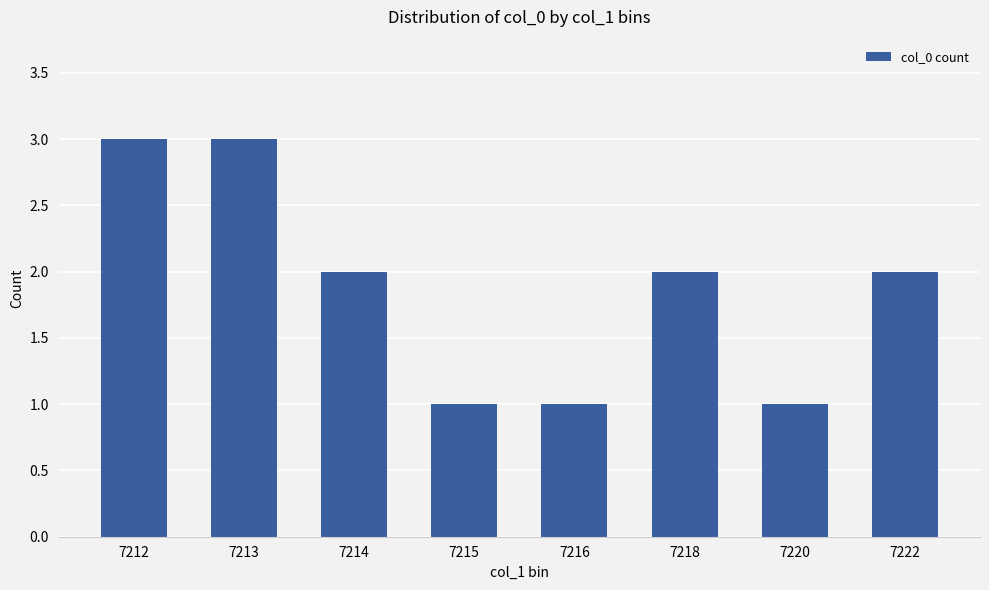

What is the minimum value shown in the chart?

1